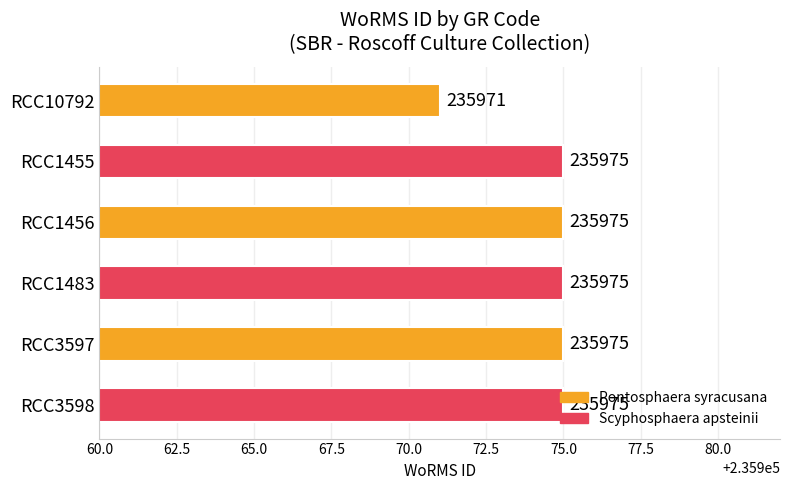

Between RCC1483 and RCC10792, which is larger?

RCC1483